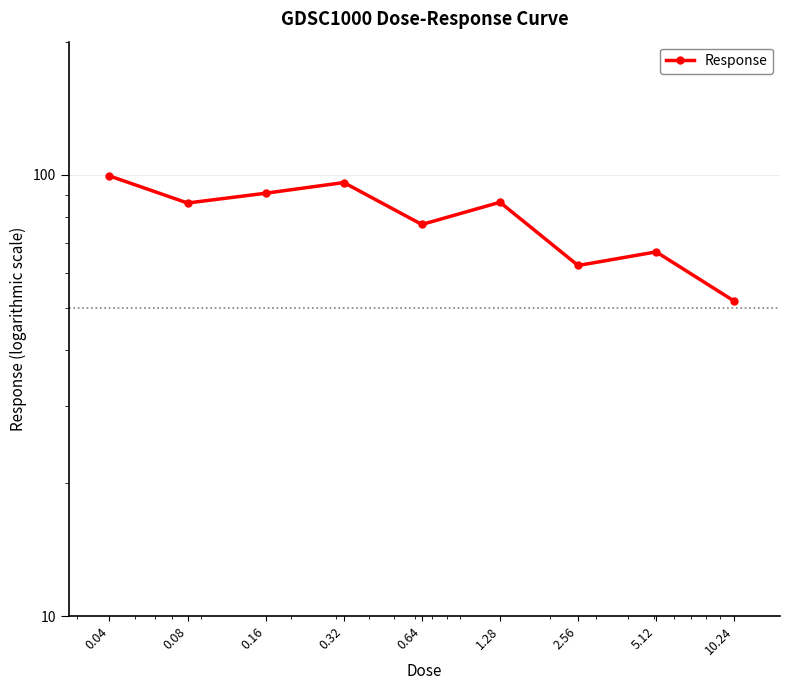

Reading left to right, what are all the values shown in this chart?

0.04=99.3	0.08=86.2	0.16=90.8	0.32=96.0	0.64=77.1	1.28=86.6	2.56=62.3	5.12=66.9	10.24=51.7